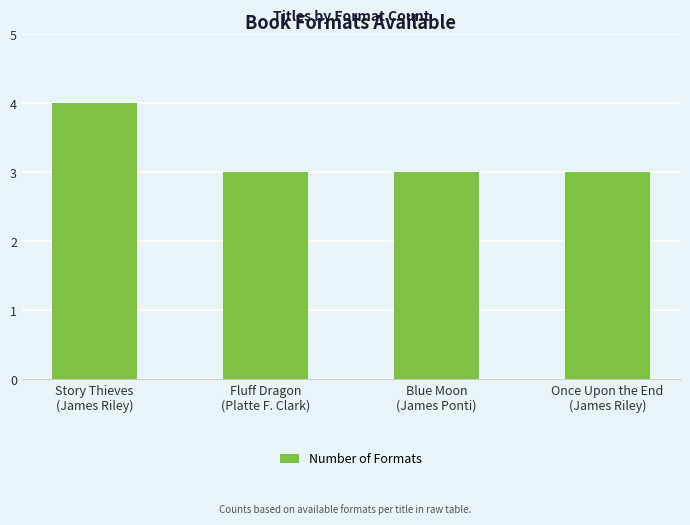

The value at Blue Moon
(James Ponti) is 3. True or false?

True